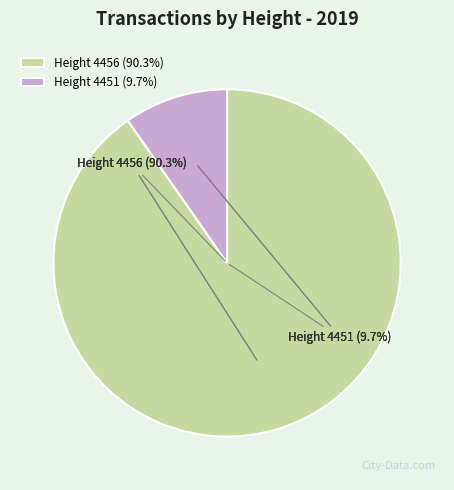

The Height 4451 slice represents 1% of the pie. True or false?

False